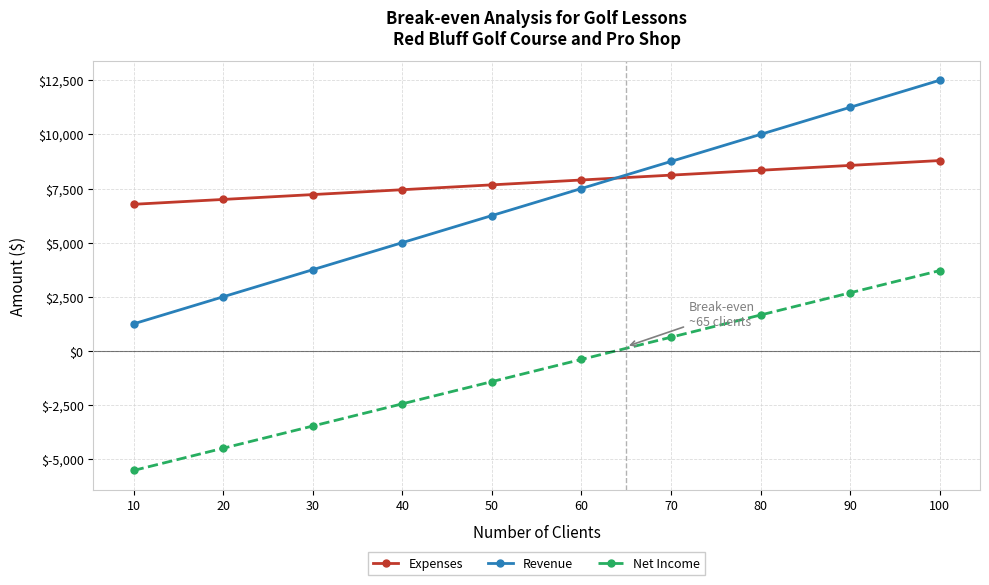

Reading right to left, list all the values displayed in this chart.

Expenses: 8791.0	8566.5	8342.0	8117.5	7893.0	7668.5	7444.0	7219.5	6995.0	6770.5
Revenue: 12500.0	11250.0	10000.0	8750.0	7500.0	6250.0	5000.0	3750.0	2500.0	1250.0
Net Income: 3709.0	2683.5	1658.0	632.5	-393.0	-1418.5	-2444.0	-3469.5	-4495.0	-5520.5